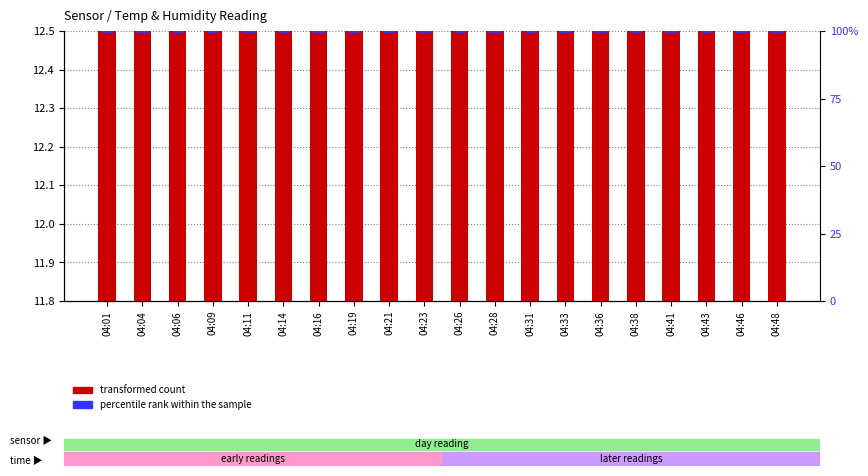

Which series has the widest spread of values?

transformed count